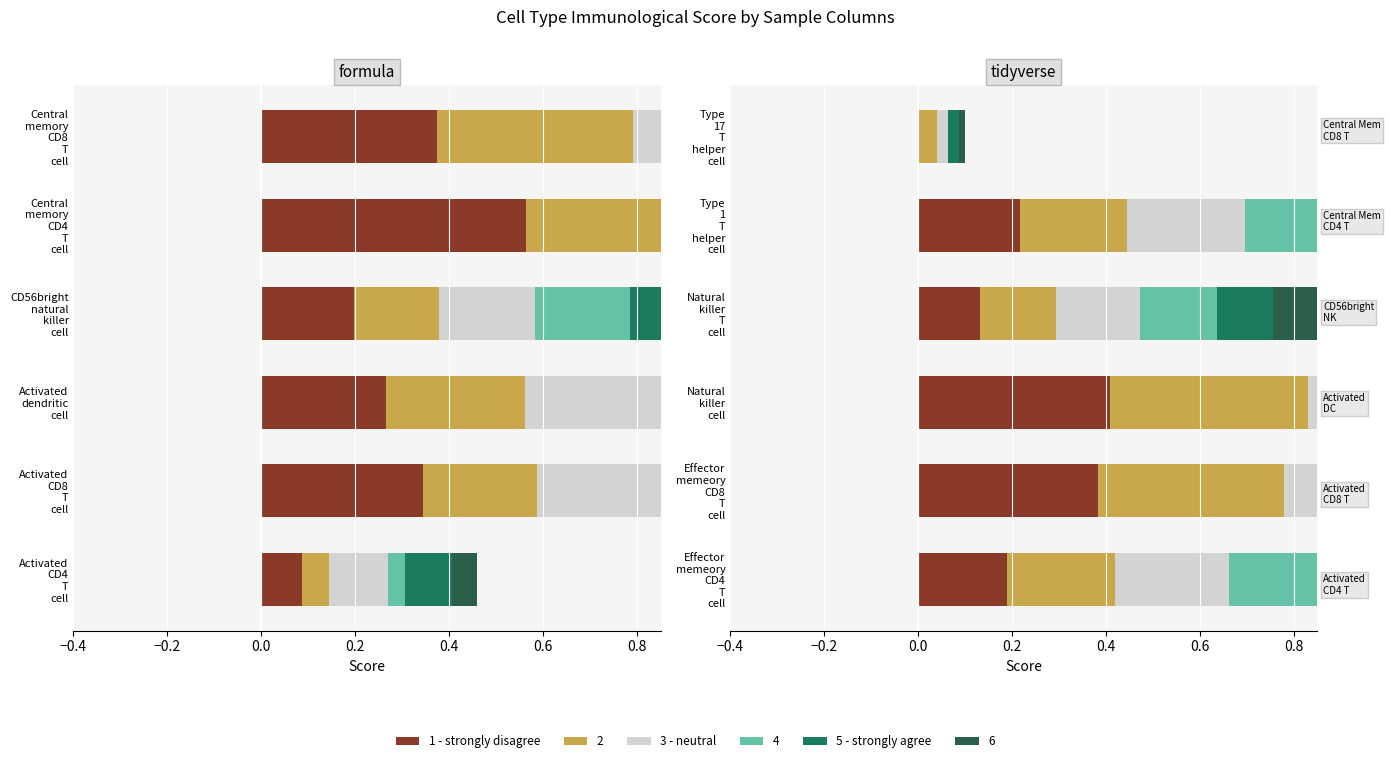

Are the bars horizontal?

Yes